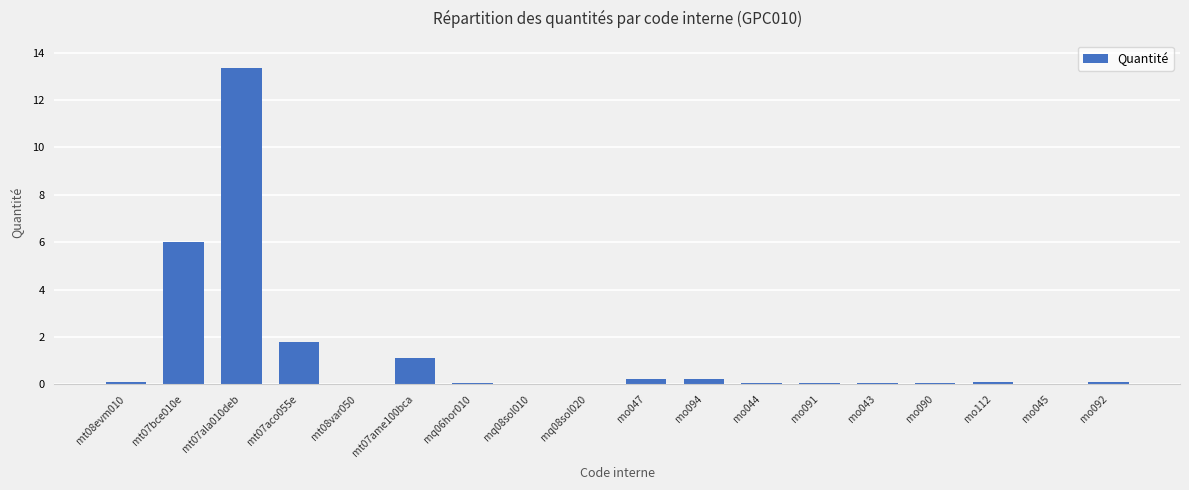

Which category has the highest value across all series?

mt07ala010deb